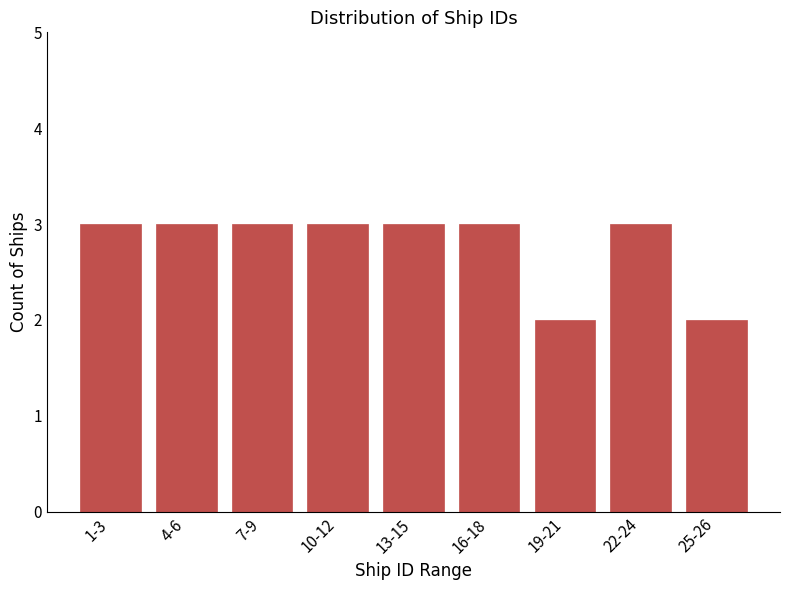

Reading right to left, what are all the values shown in this chart?

25-26=2	22-24=3	19-21=2	16-18=3	13-15=3	10-12=3	7-9=3	4-6=3	1-3=3